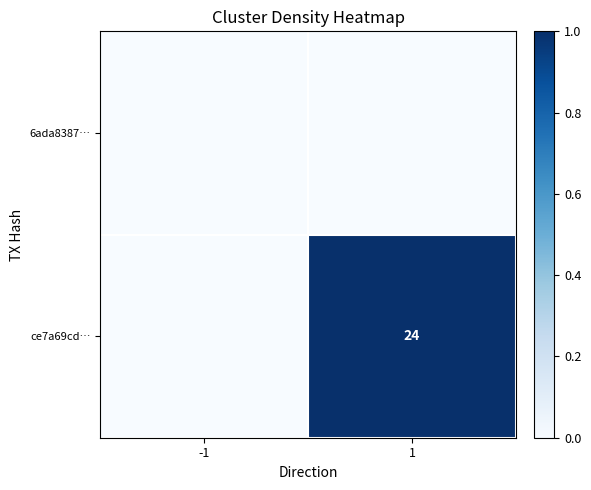

Between 1 and -1, which is larger?

1